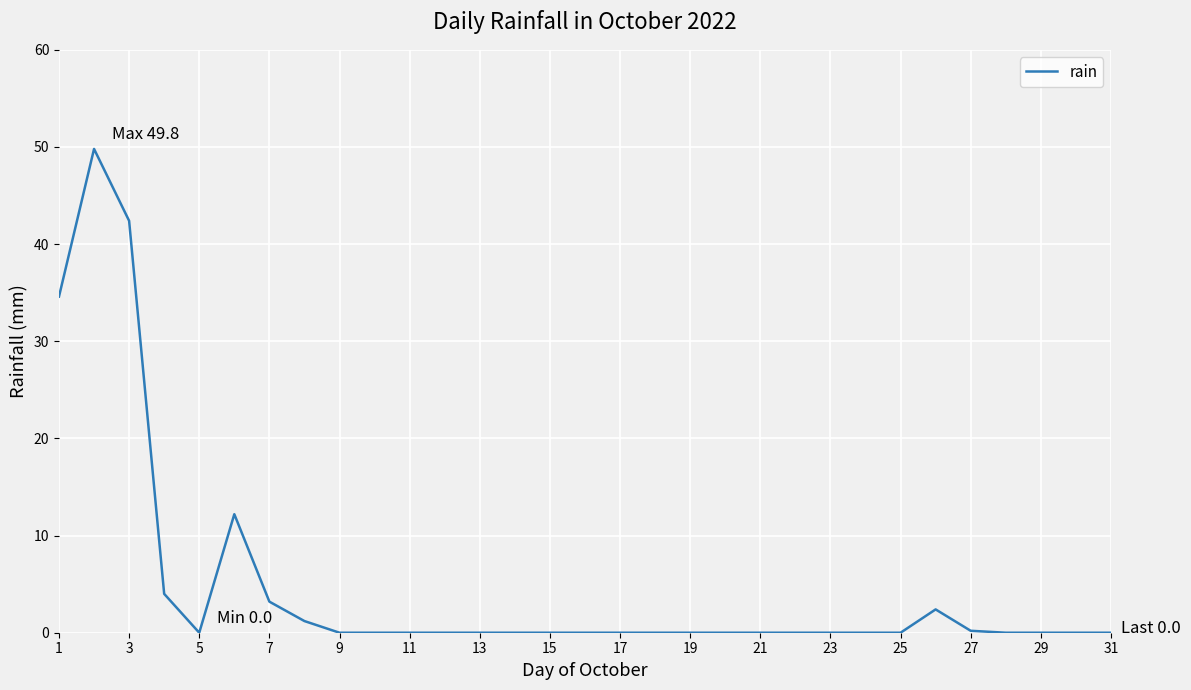

The value at 13 is -25.4. True or false?

False